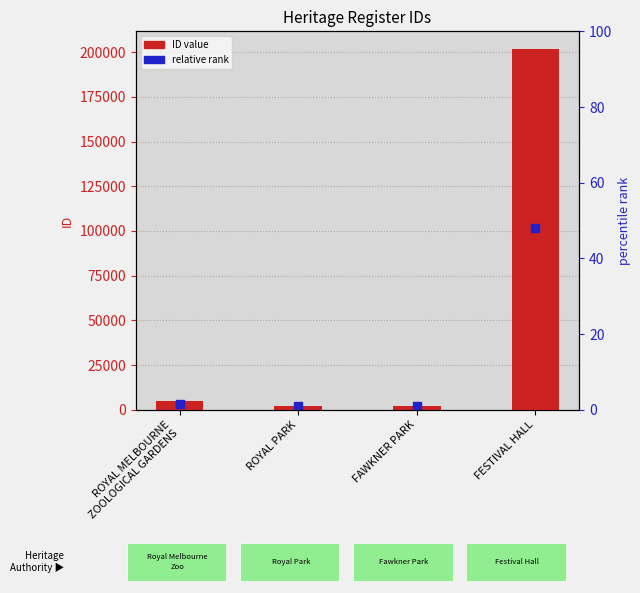

Is the value of ID value at ROYAL PARK greater than the value of relative rank at ROYAL MELBOURNE
ZOOLOGICAL GARDENS?

No